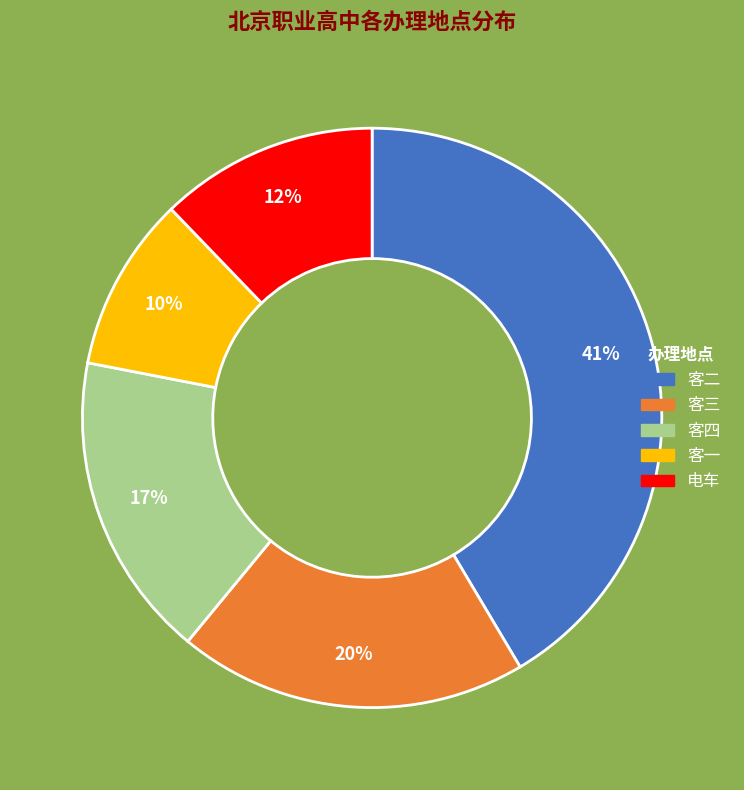

Is it true that 电车 is 12% of the pie?

True